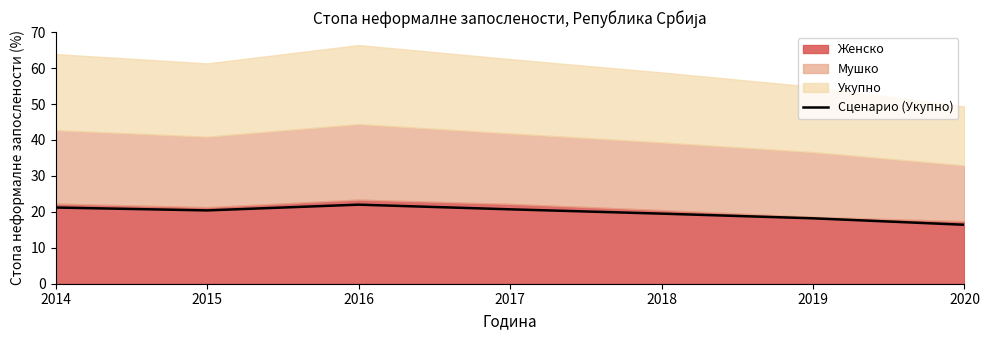

What is the change in value from 2015 to 2017?

+0.3